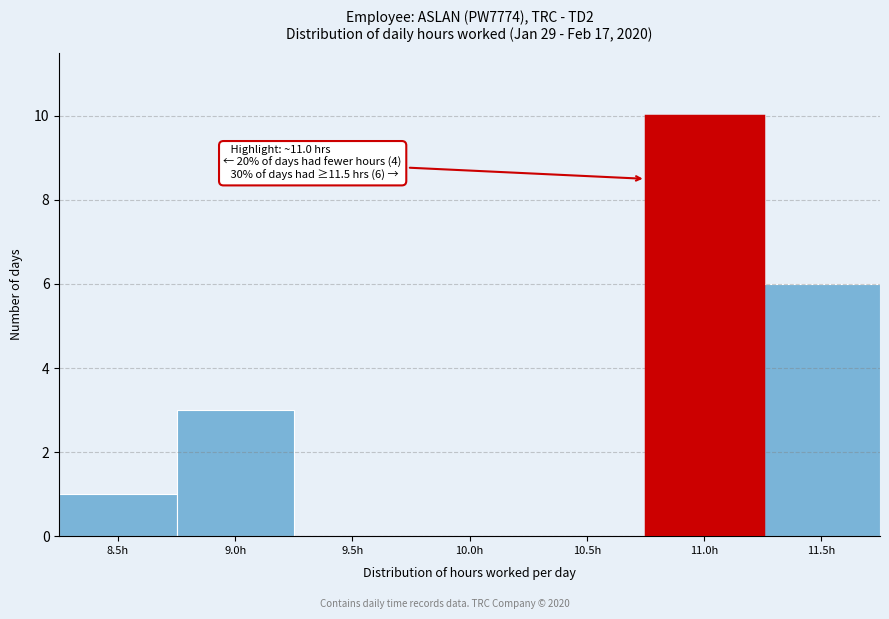

Reading left to right, extract all data points from this chart.

8.5h=1	9.0h=3	9.5h=0	10.0h=0	10.5h=0	11.0h=10	11.5h=6